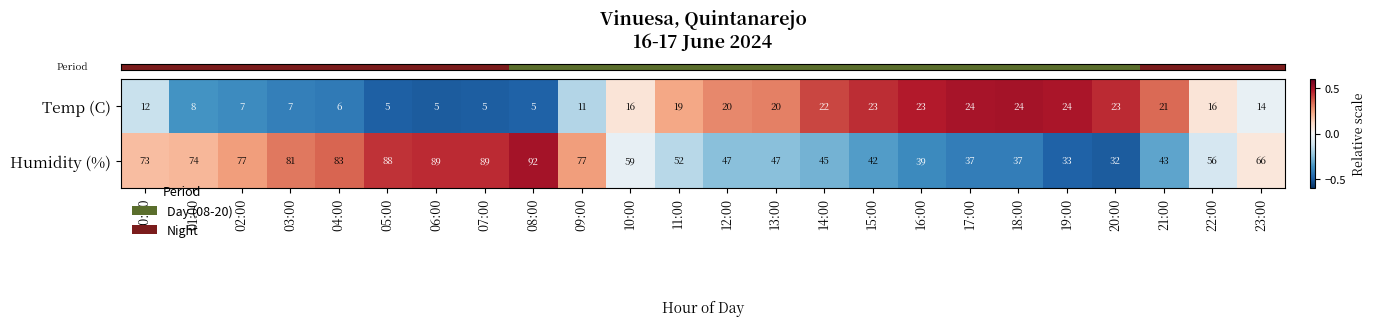

Which series has the largest range (max minus min)?

Humidity (%)